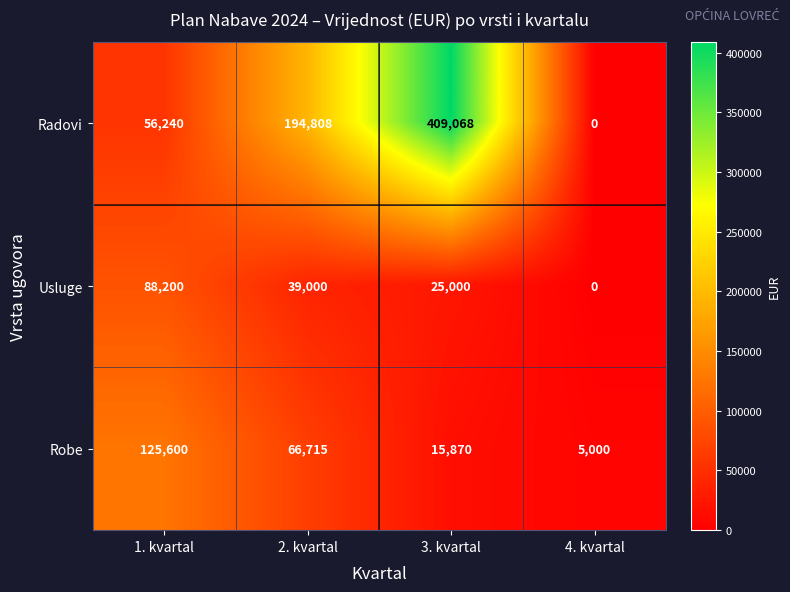

Which series has the largest total across all categories?

Radovi